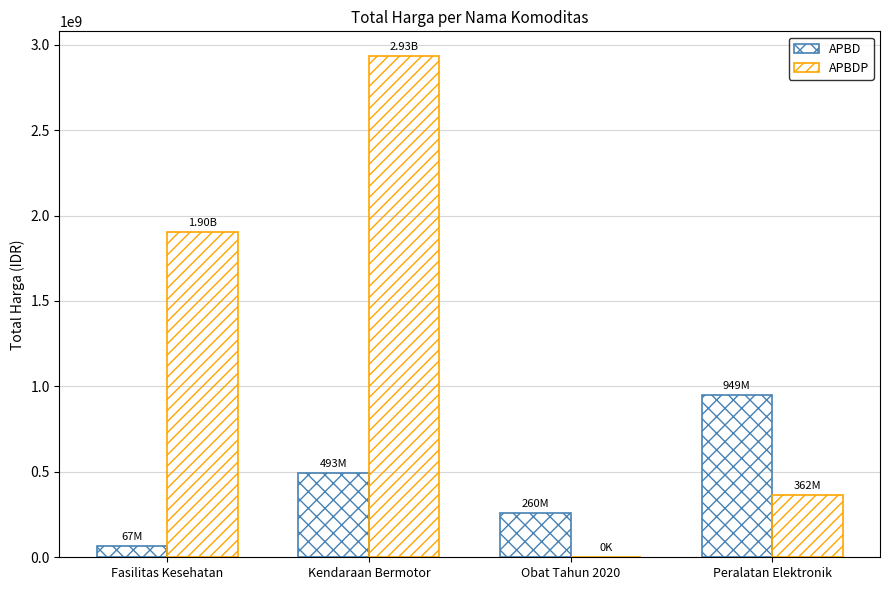

Does the chart contain stacked bars?

No